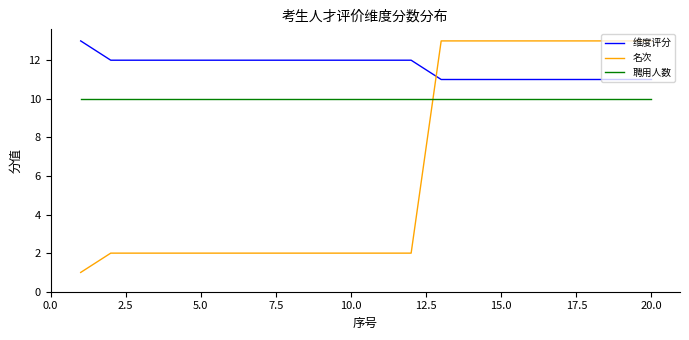

Which series has the largest range (max minus min)?

名次